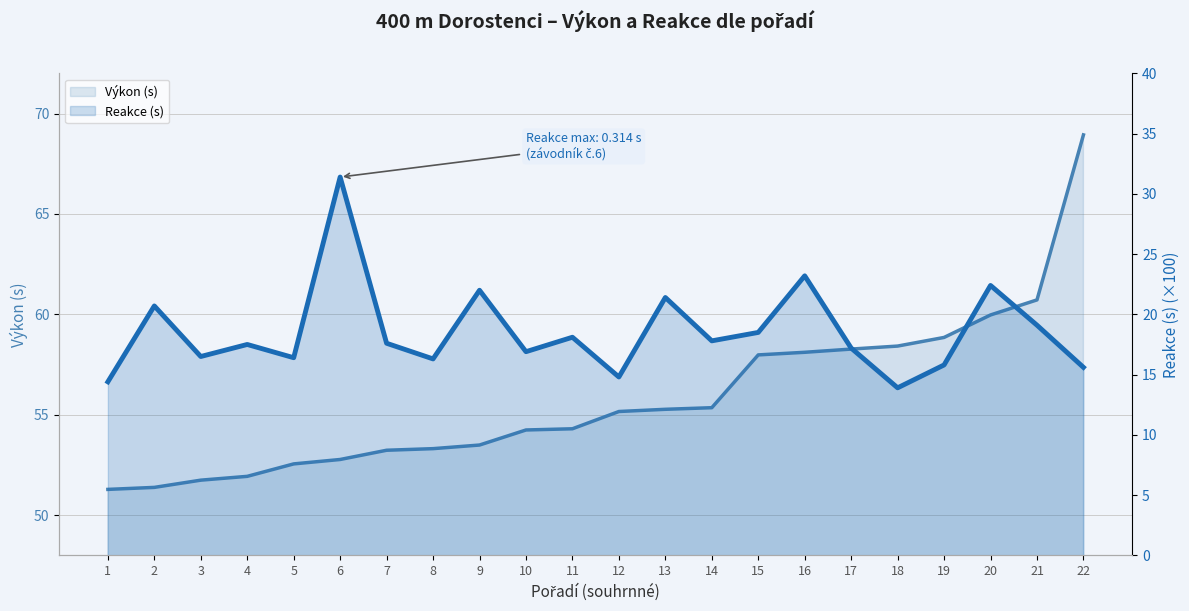

Where is the first local maximum for Reakce (s)?

2